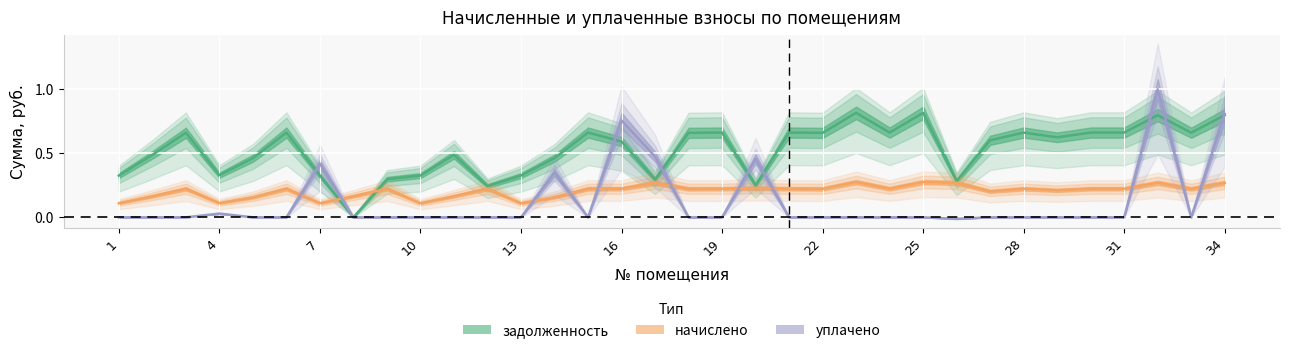

Rank the series by their average value, from highest to lowest.

задолженность, начислено, уплачено